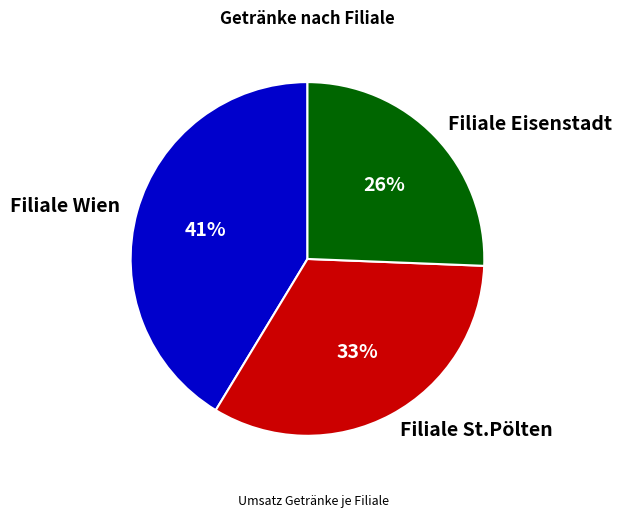

True or false: Filiale Wien accounts for 32% of the total.

False